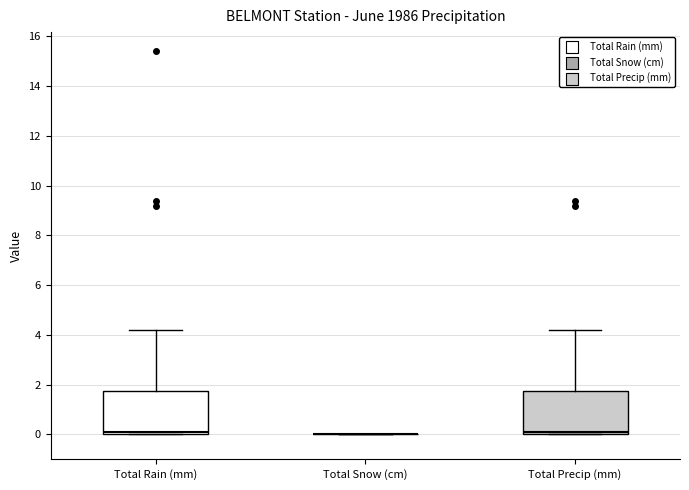

Reading left to right, read every box against the y-axis: the position of its median line, the range the box covers, and the ends of its whiskers. The values are not printed on the chart, so give them approximately, as read against the axis.

Total Rain (mm): median 0.2, box 0.0 to 1.8, whiskers 0.0 to 4.2
Total Snow (cm): box collapsed to a line at 0.0, whiskers 0.0 to 0.0
Total Precip (mm): median 0.2, box 0.0 to 1.8, whiskers 0.0 to 4.2